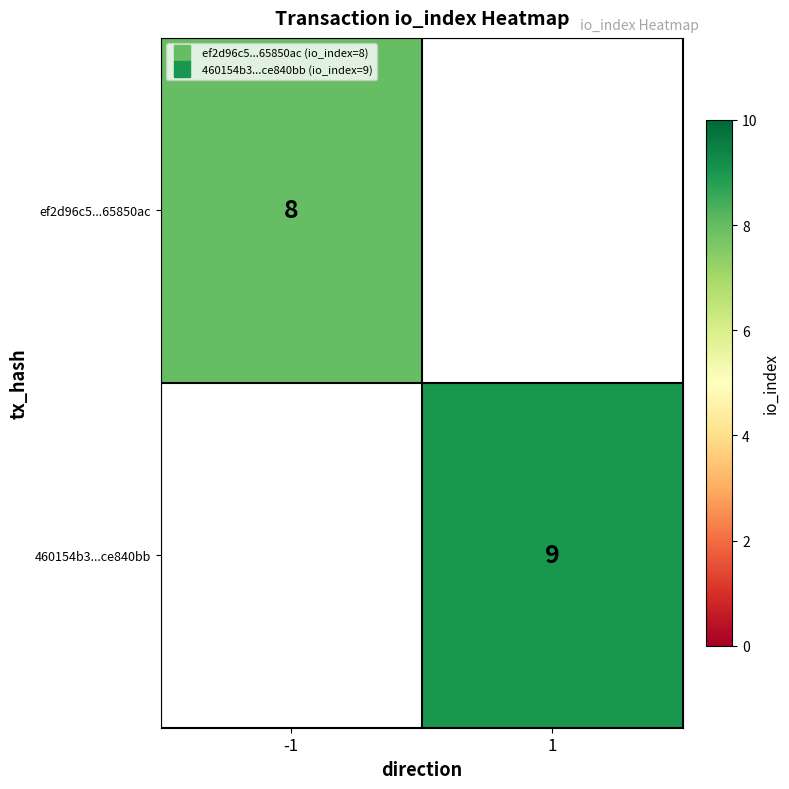

At which category does the chart reach its peak across all series?

1